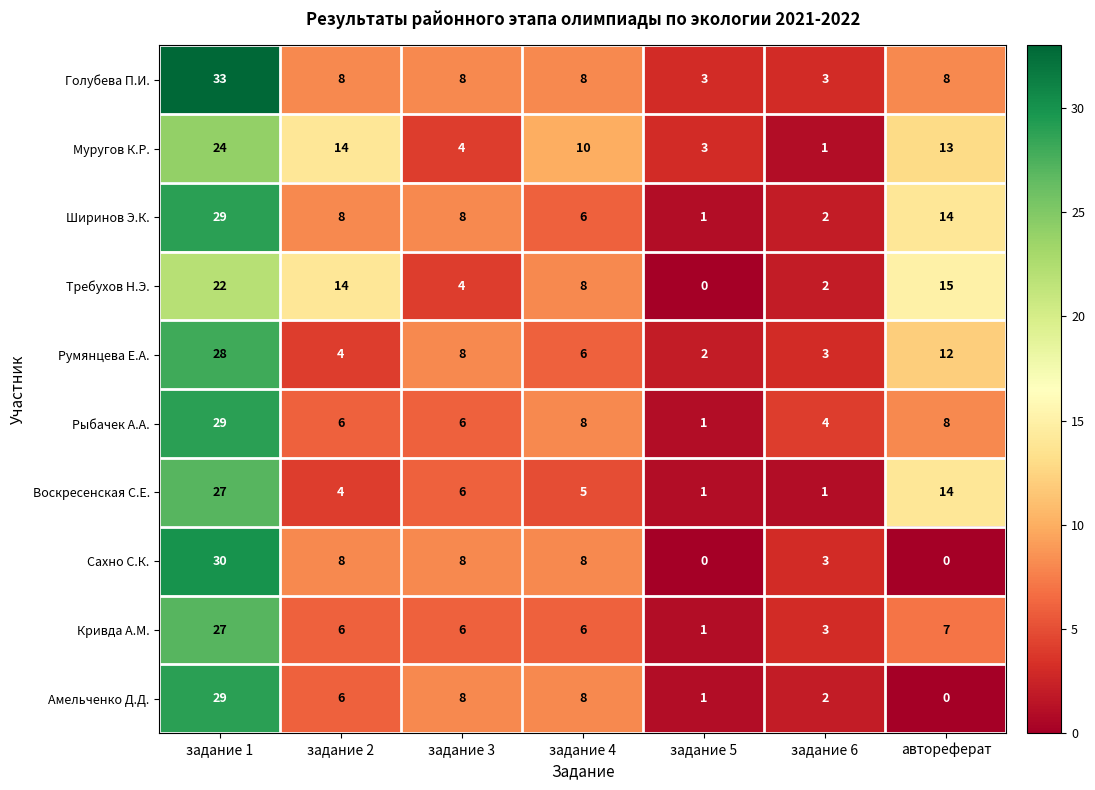

Is the value of Амельченко Д.Д. at задание 3 greater than the value of Кривда А.М. at задание 1?

No